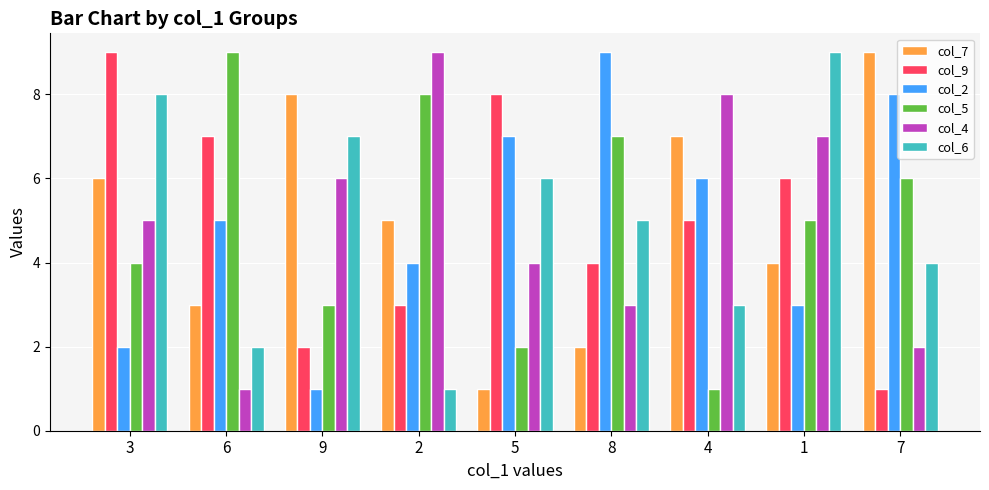

Reading left to right, transcribe all the data shown in this chart.

col_7: 3=6	6=3	9=8	2=5	5=1	8=2	4=7	1=4	7=9
col_9: 3=9	6=7	9=2	2=3	5=8	8=4	4=5	1=6	7=1
col_2: 3=2	6=5	9=1	2=4	5=7	8=9	4=6	1=3	7=8
col_5: 3=4	6=9	9=3	2=8	5=2	8=7	4=1	1=5	7=6
col_4: 3=5	6=1	9=6	2=9	5=4	8=3	4=8	1=7	7=2
col_6: 3=8	6=2	9=7	2=1	5=6	8=5	4=3	1=9	7=4